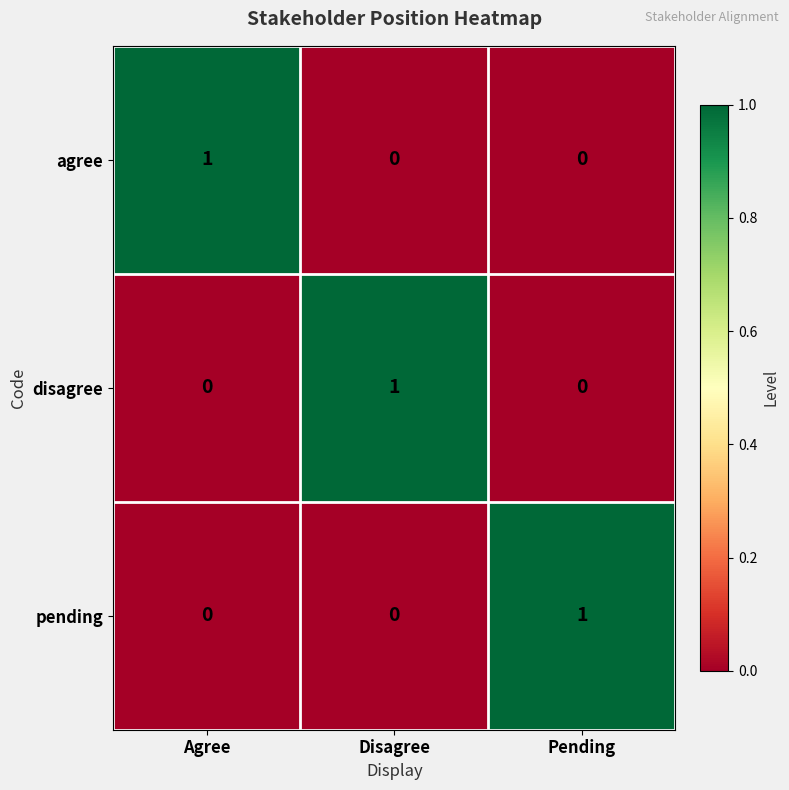

How many series are shown in this chart?

3